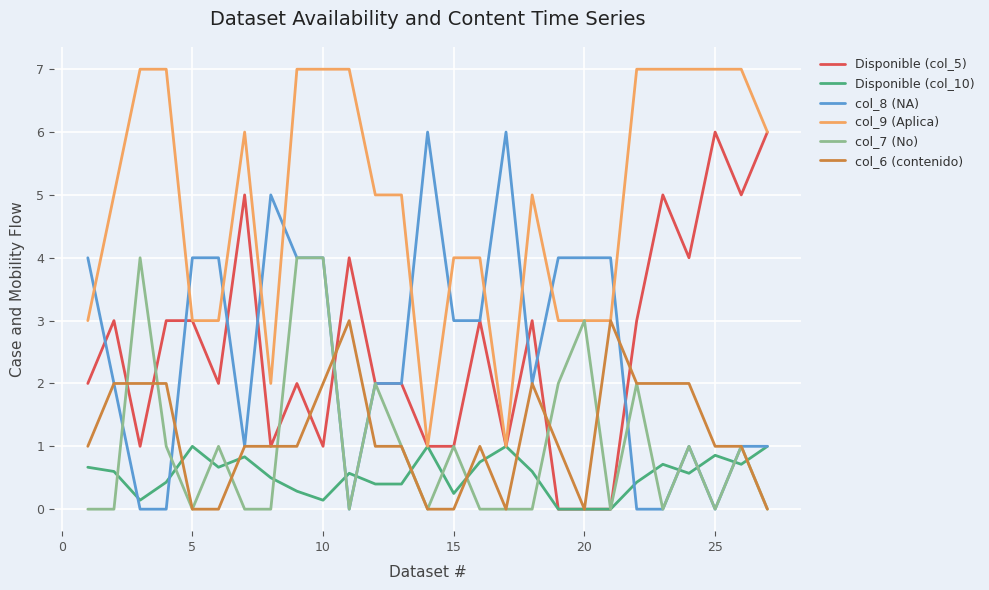

What is the lowest value of the col_9 (Aplica) series?

1.0